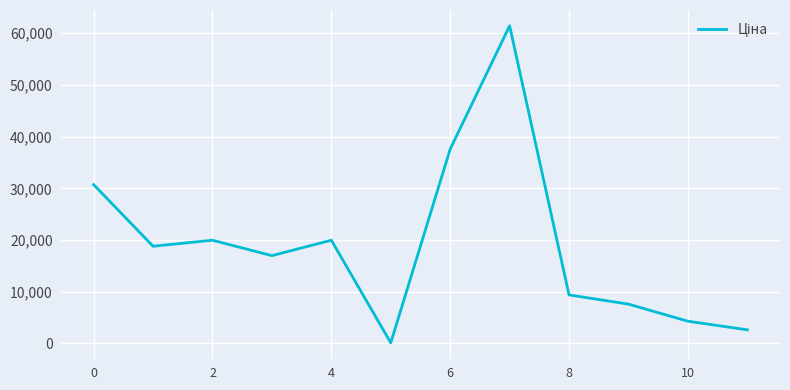

What is the difference between the maximum and minimum values?

61320.2